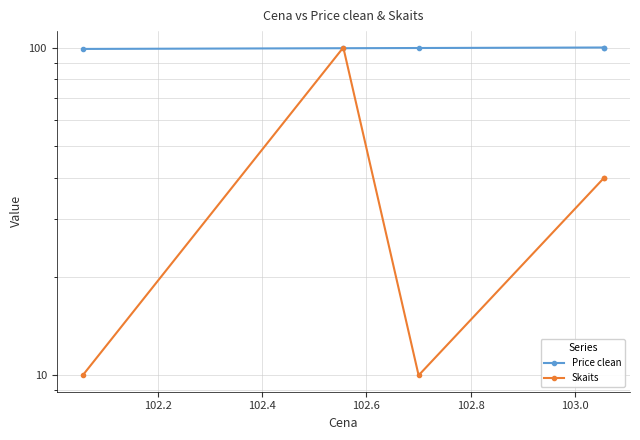

What is the value of the Skaits point at the 1st from the left?

10.0